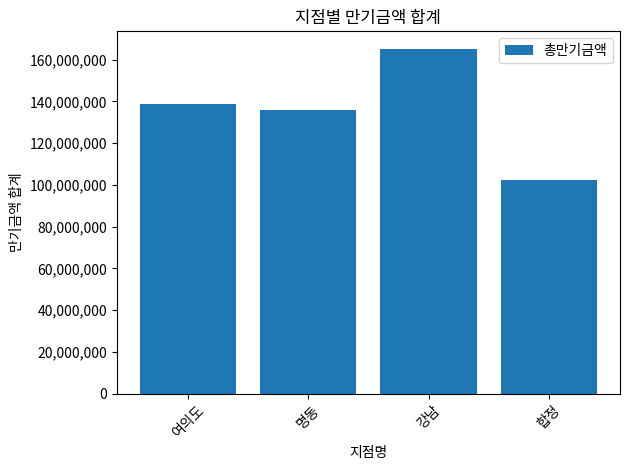

What position from the left is 합정?

4